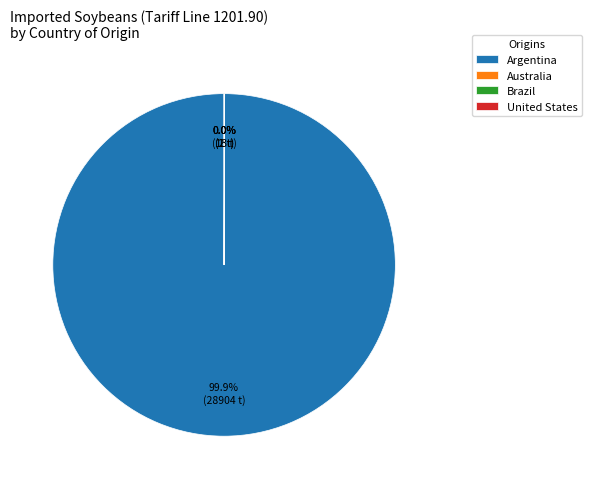

Which category has the biggest portion of the pie?

Argentina